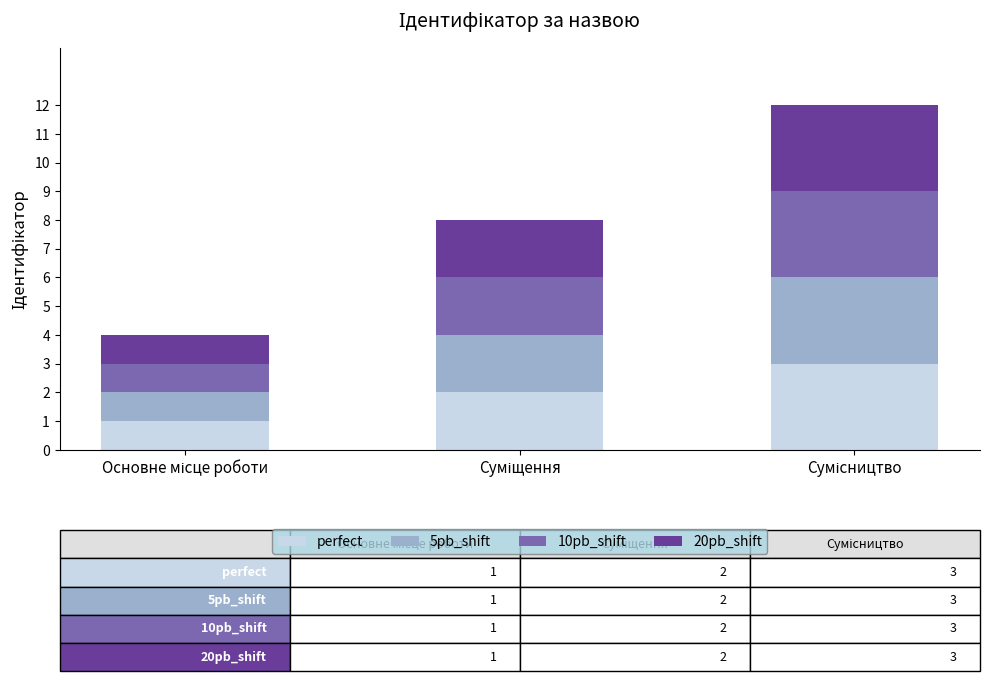

Are the bars grouped side by side (vs. stacked)?

No